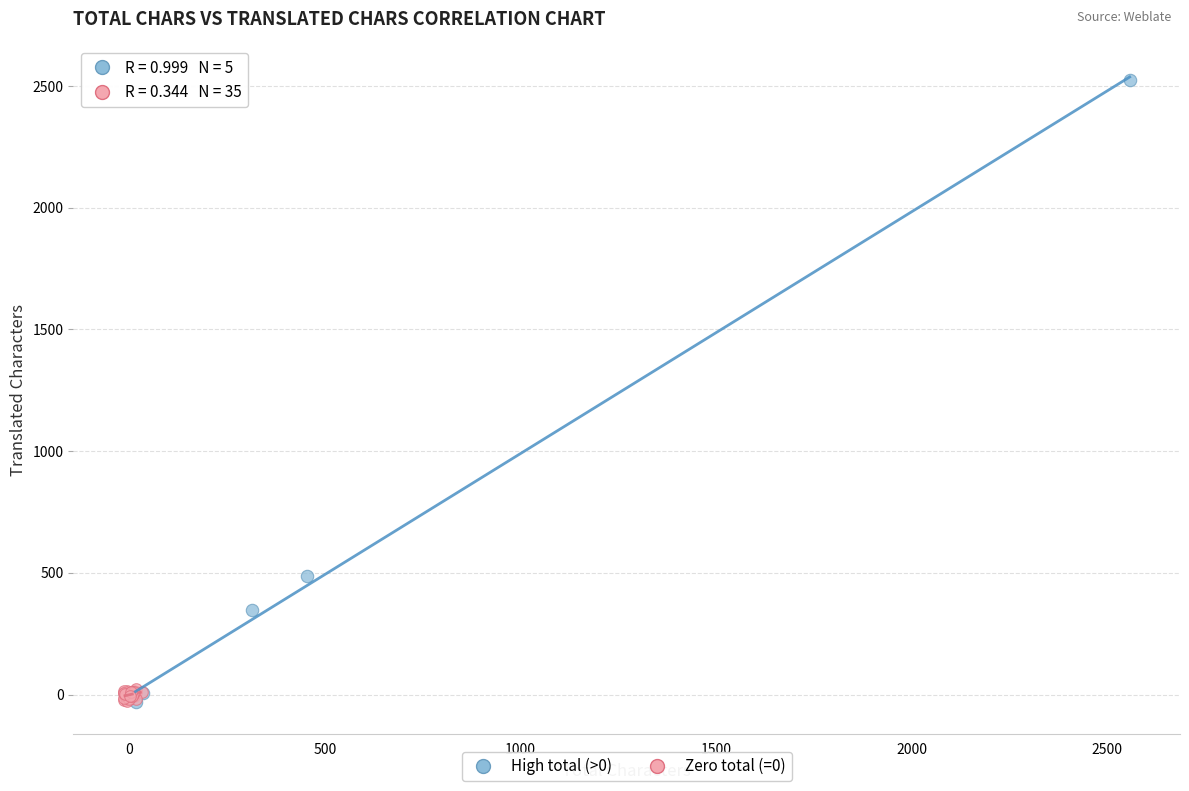

Which series has the widest spread of Y values?

High total (>0)